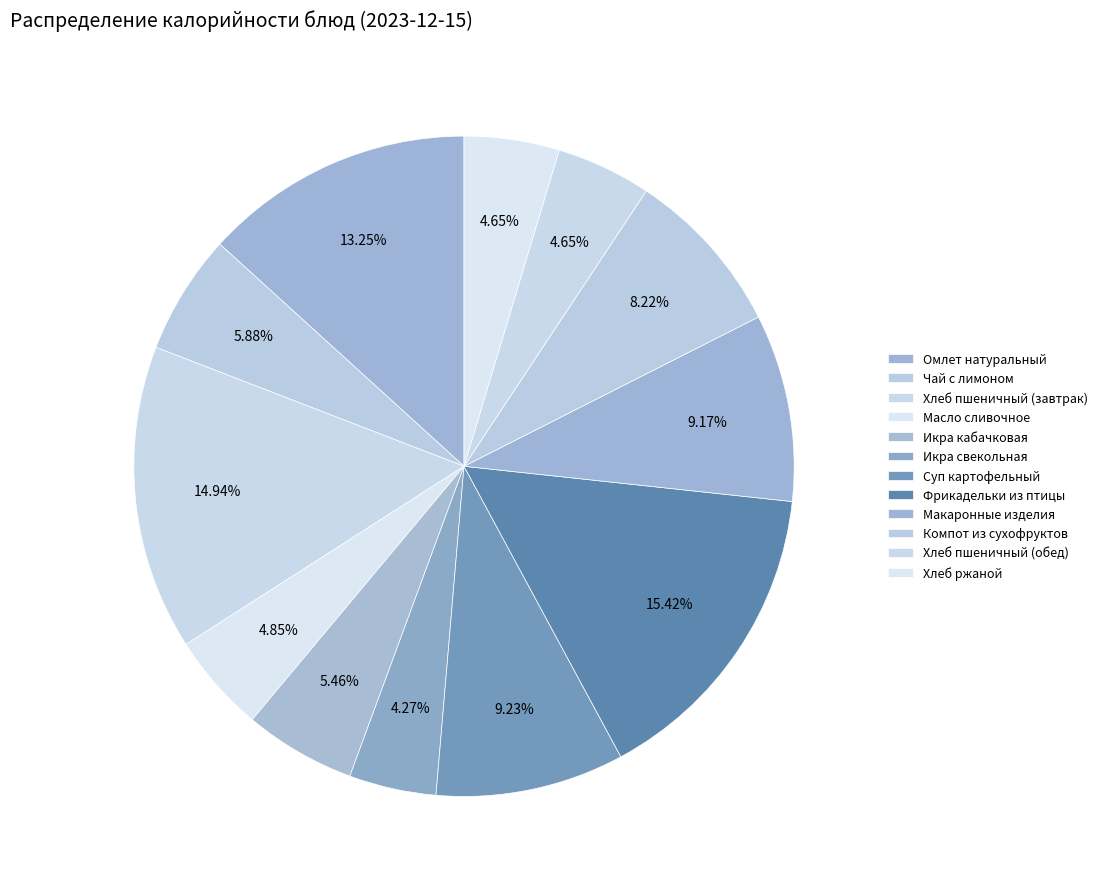

What percentage is NOT represented by Чай с лимоном?

94.1%